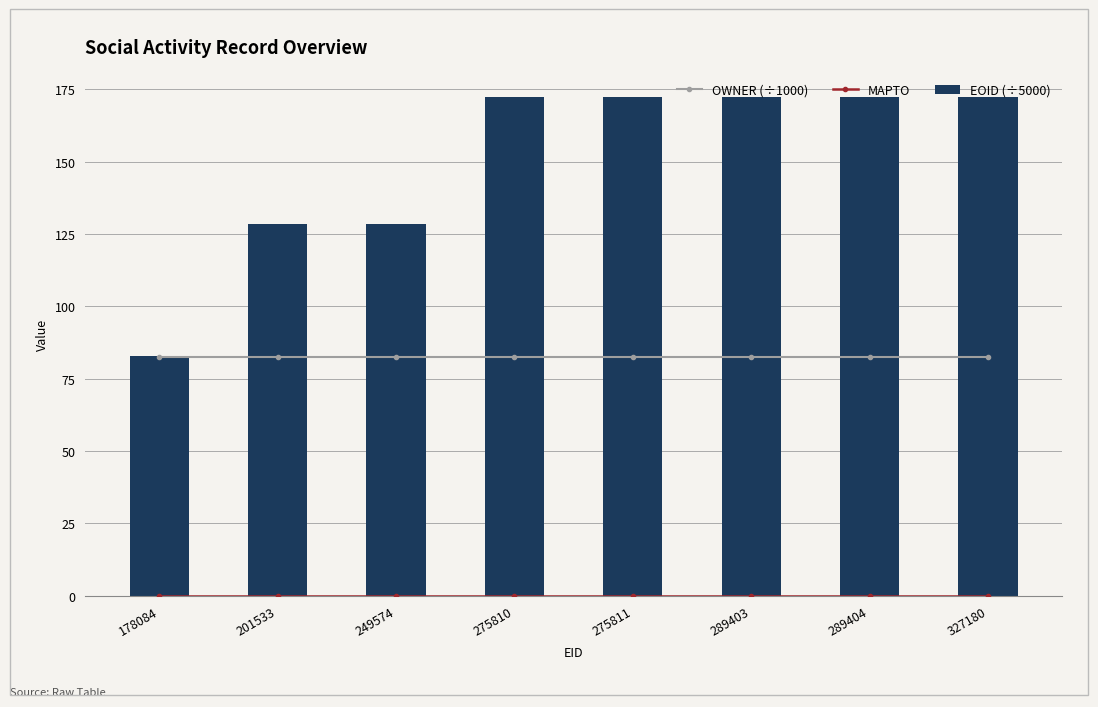

Rank the series by their average value, from highest to lowest.

EOID (÷5000), OWNER (÷1000), MAPTO